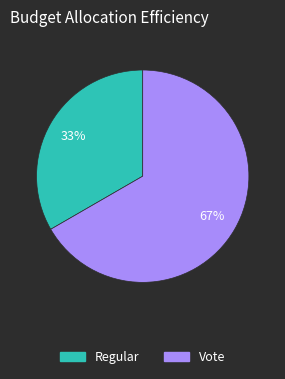

How many segments does this pie chart have?

2